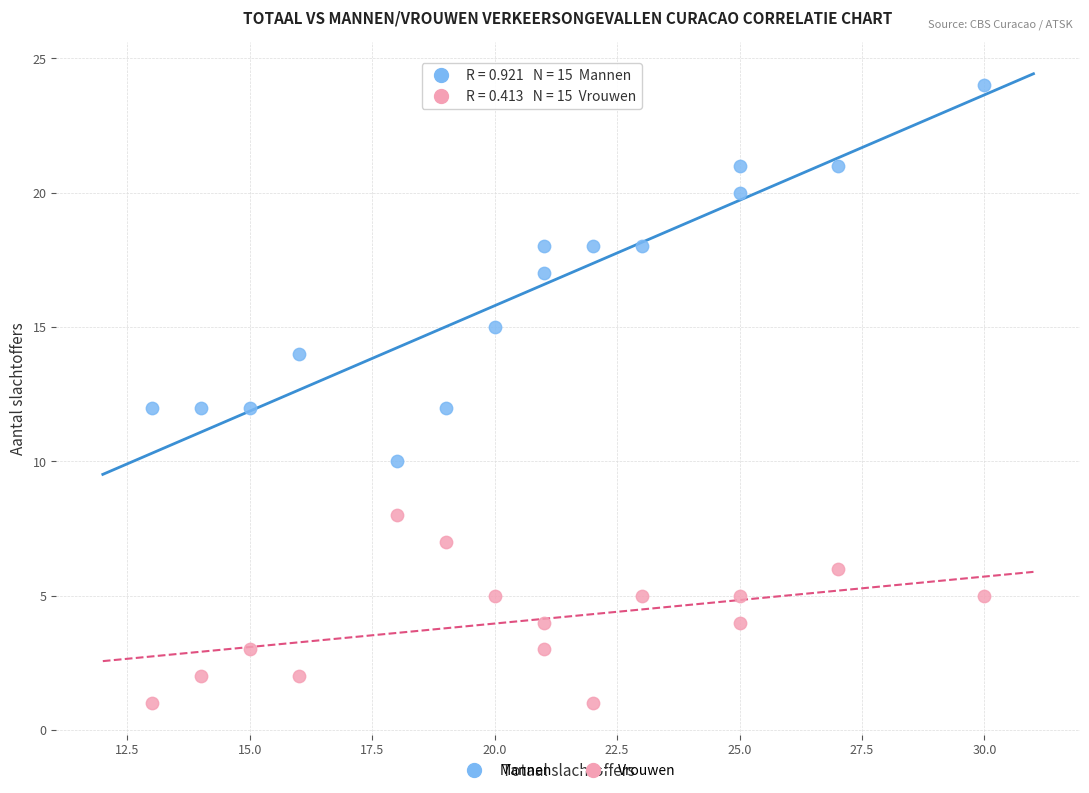

Which series has the largest Y range (max minus min)?

Mannen